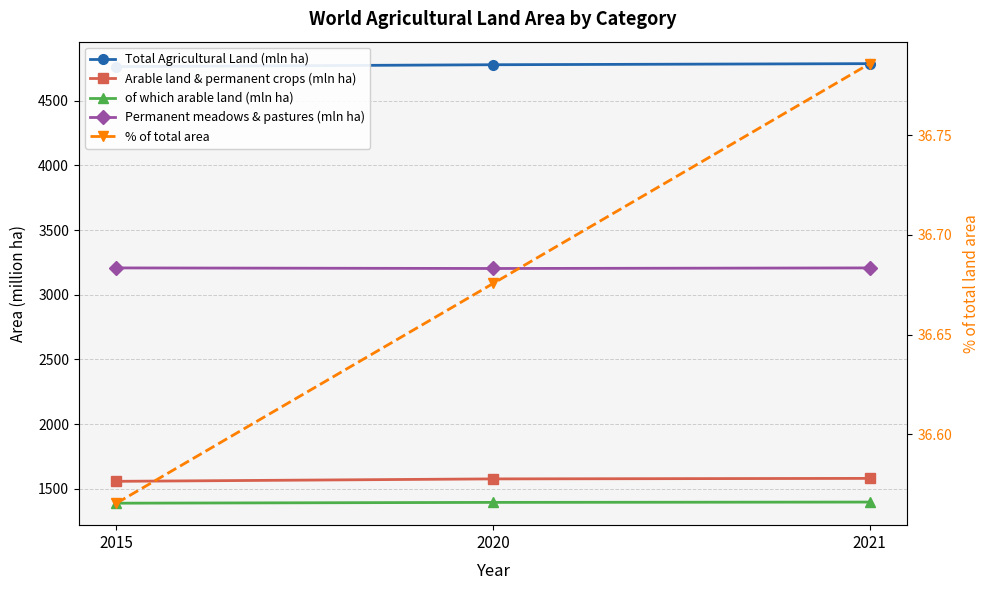

The value of Arable land & permanent crops (mln ha) at 2020 is 324.9. True or false?

False